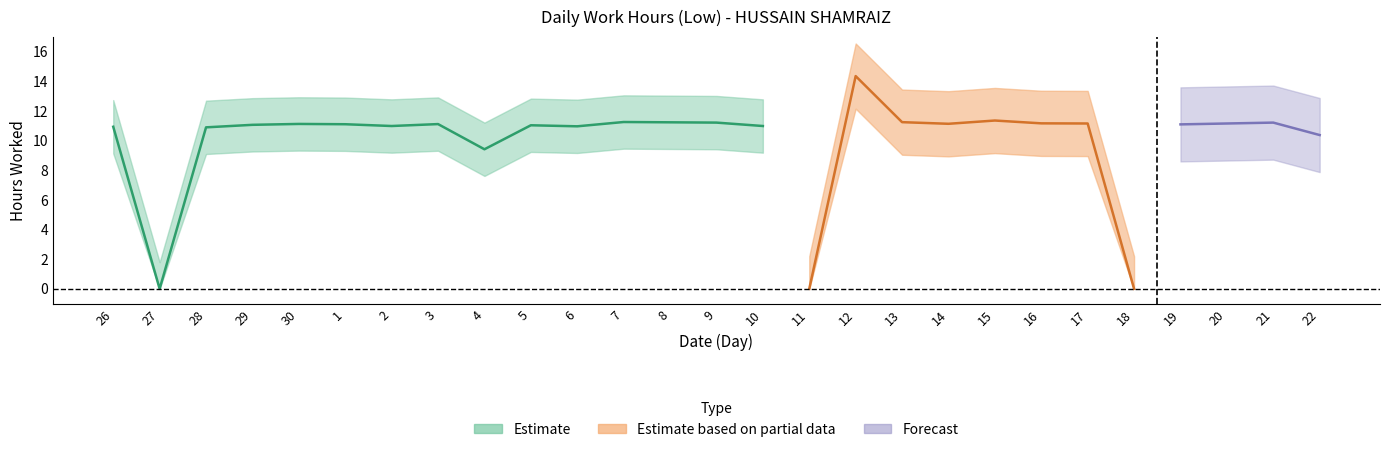

List the labels in order of value, largest first.

12, 15, 7, 13, 8, 9, 21, 16, 17, 20, 14, 30, 3, 1, 19, 29, 5, 2, 10, 6, 26, 28, 22, 4, 27, 11, 18